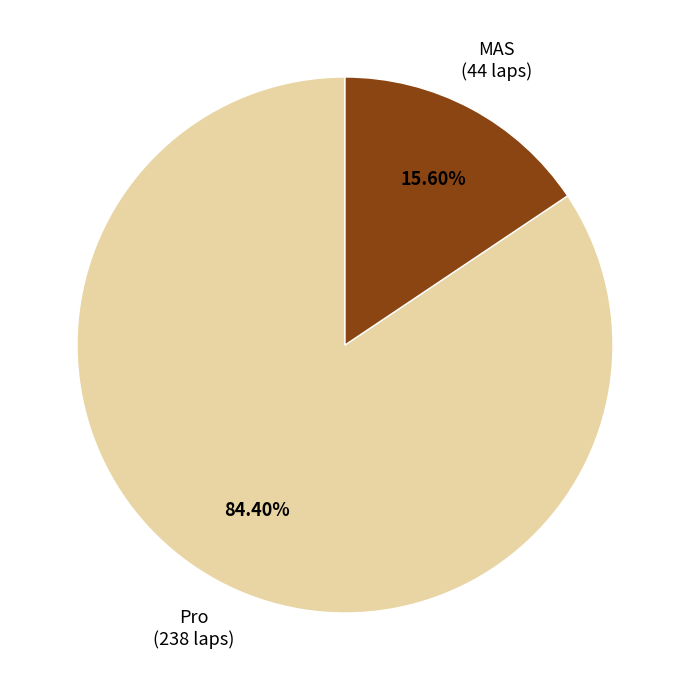

Is there any slice that represents more than half of the pie?

Yes